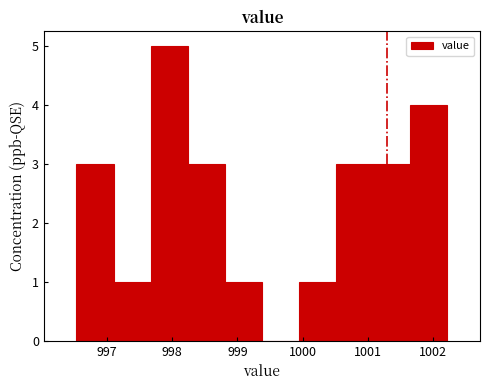

Which range on the x-axis has the tallest bar?

997.7 to 998.2